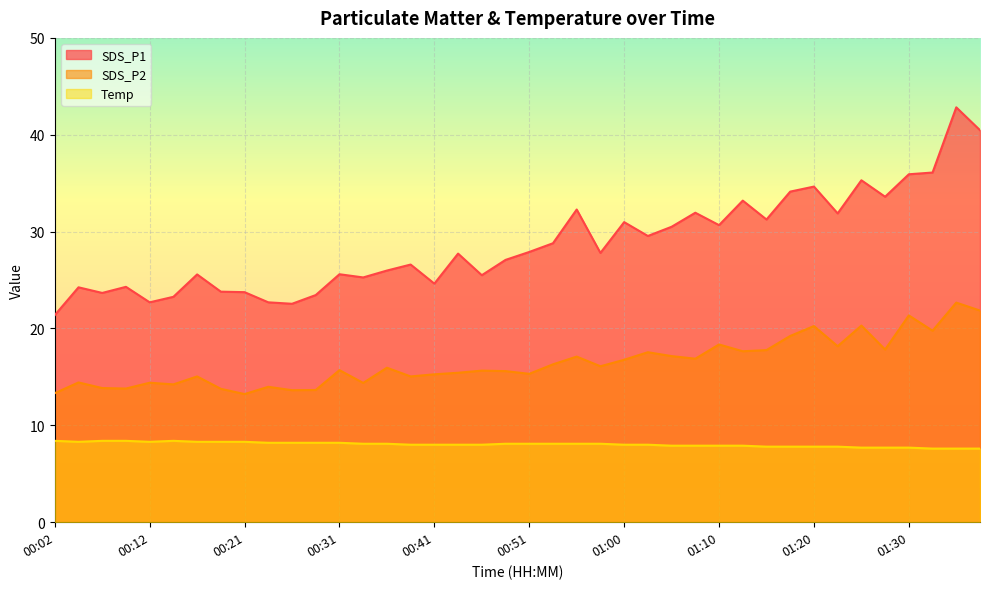

What is the total value across all series at 00:34?

47.8